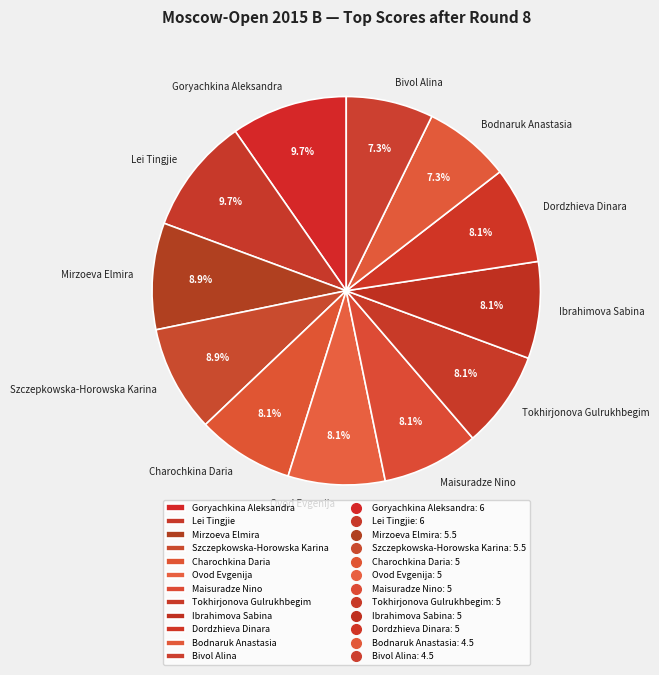

What is the ratio of the value at Bodnaruk Anastasia to the value at Tokhirjonova Gulrukhbegim?

0.9